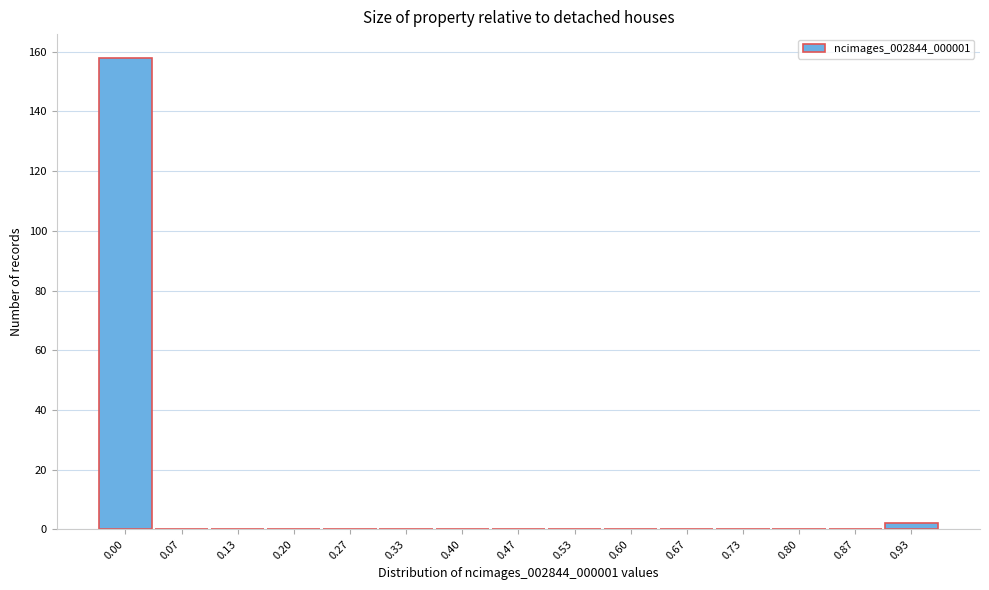

Reading left to right, what are all the values shown in this chart?

0.00=158	0.07=0	0.13=0	0.20=0	0.27=0	0.33=0	0.40=0	0.47=0	0.53=0	0.60=0	0.67=0	0.73=0	0.80=0	0.87=0	0.93=2